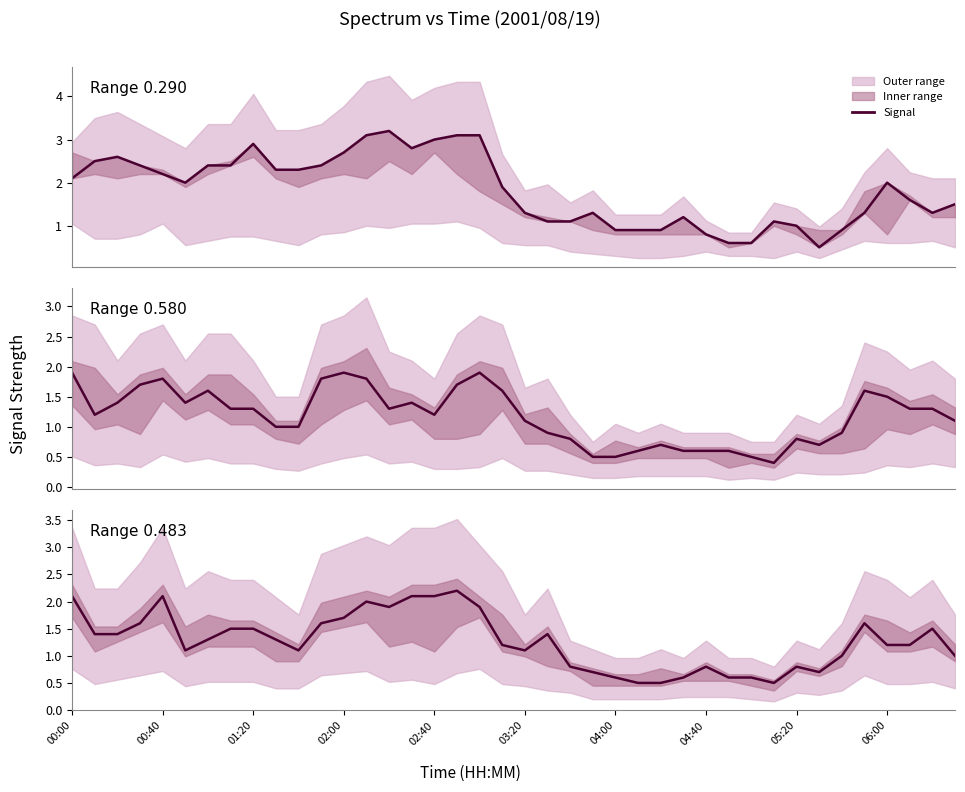

What is the difference between the Range 0.483 values at 26 and 12?

1.2